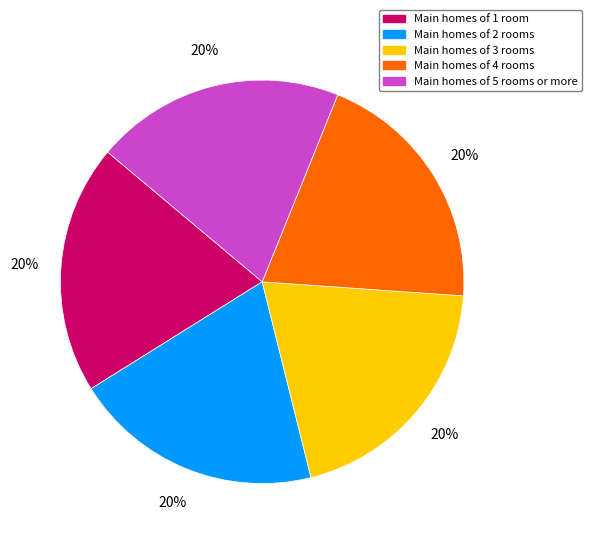

To the nearest percent, what is the average slice percentage?

20%